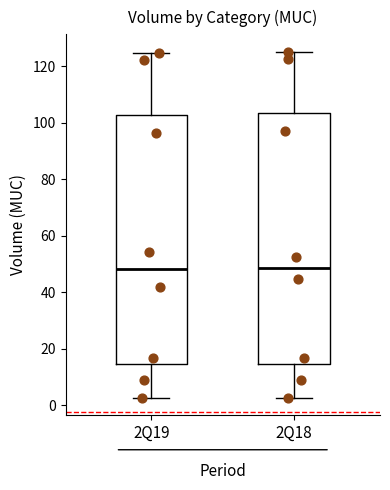

Reading left to right, transcribe this box plot: for each box, give where its median line is, the range the box spans, and where its two whiskers end, as read against the y-axis. The values are not printed on the chart, so give them approximately, as read against the axis.

2Q19: median 48, box 14 to 102, whiskers 2 to 124
2Q18: median 48, box 14 to 104, whiskers 2 to 126